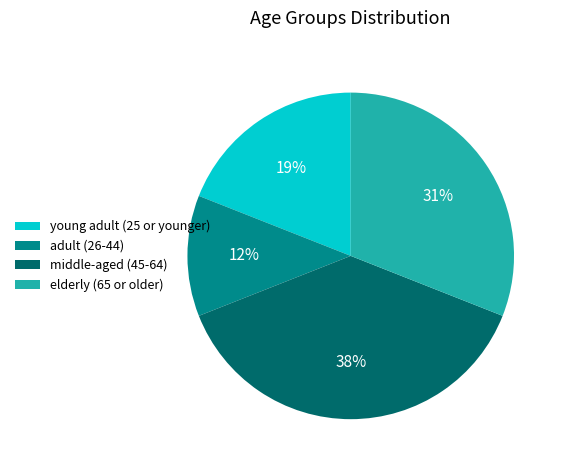

Is there a majority slice in this chart?

No